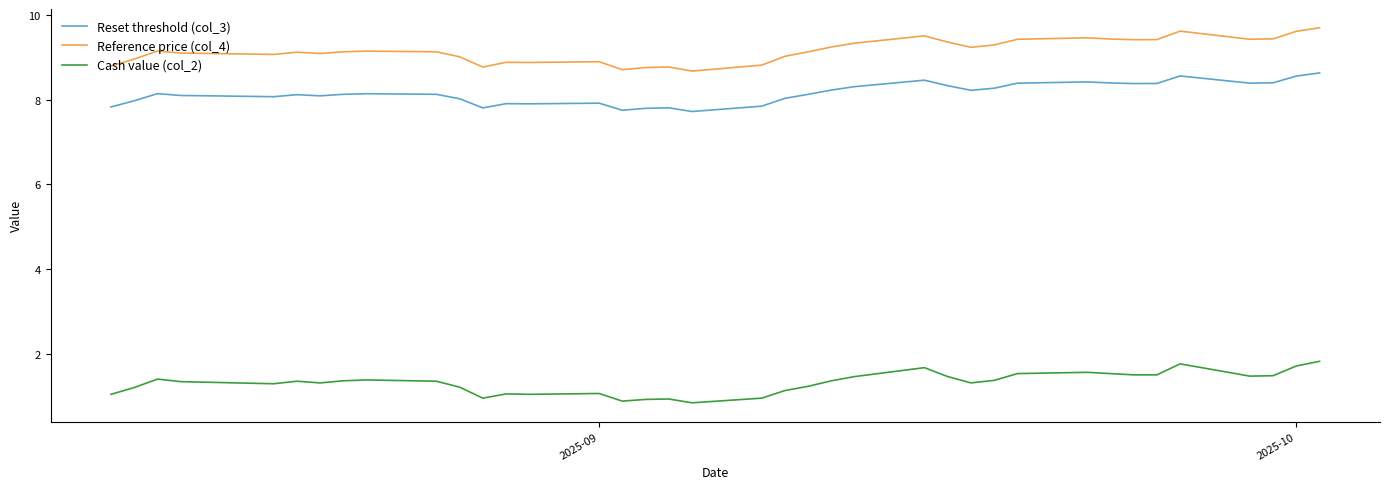

True or false: Cash value (col_2) and Reference price (col_4) cross at least once.

False